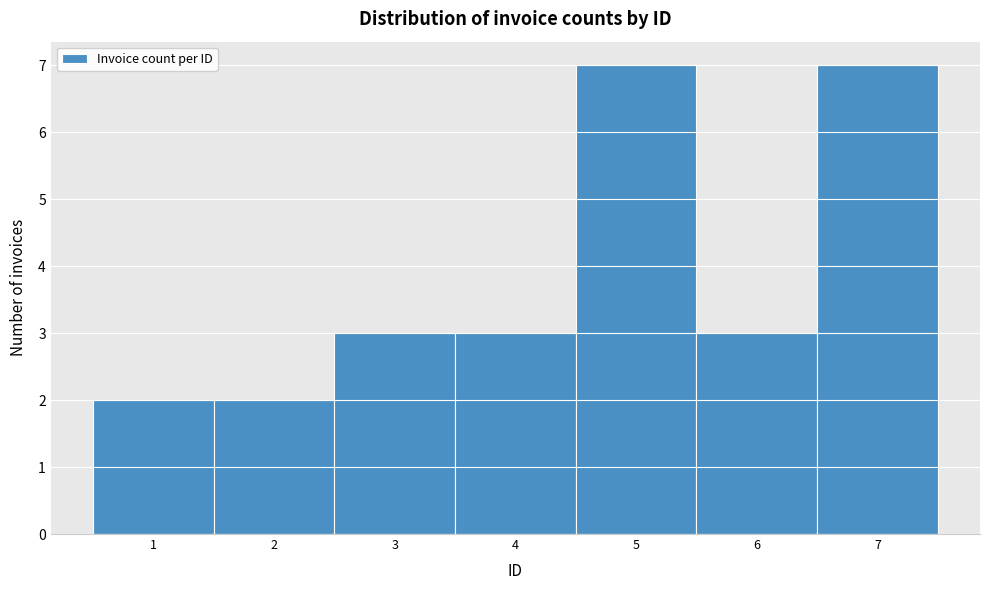

Reading left to right, transcribe this chart: for each bar, give the range it covers on the x-axis and its height. The values are not printed on the chart, so give them approximately, as read against the axis.

0.5 to 1.5: 2
1.5 to 2.5: 2
2.5 to 3.5: 3
3.5 to 4.5: 3
4.5 to 5.5: 7
5.5 to 6.5: 3
6.5 to 7.5: 7